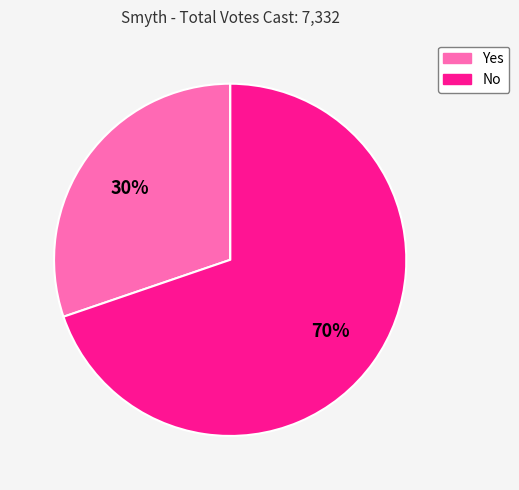

To the nearest percent, what is the average slice percentage?

33%